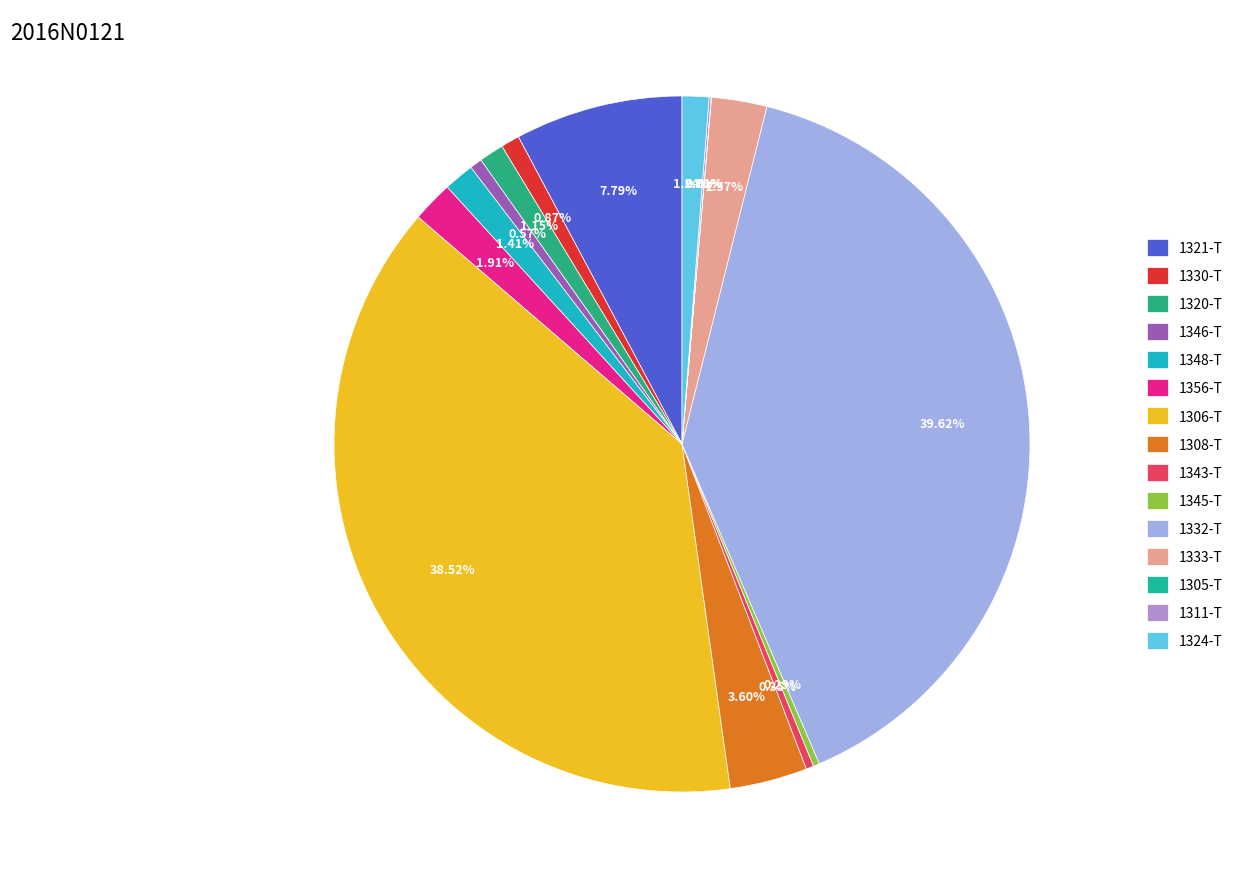

What percentage is the 1321-T slice, to the nearest percent?

8%